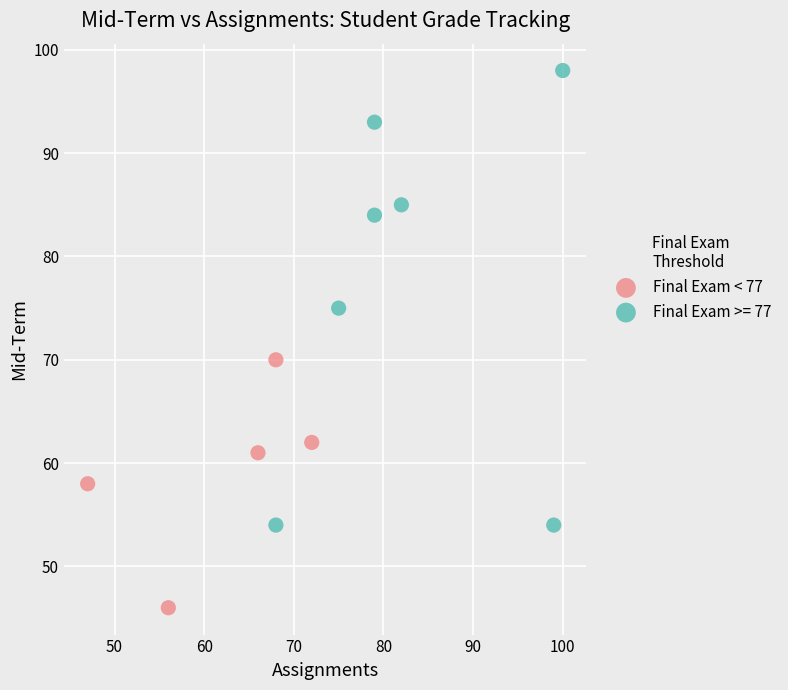

Which series reaches the minimum Y coordinate?

Final Exam < 77